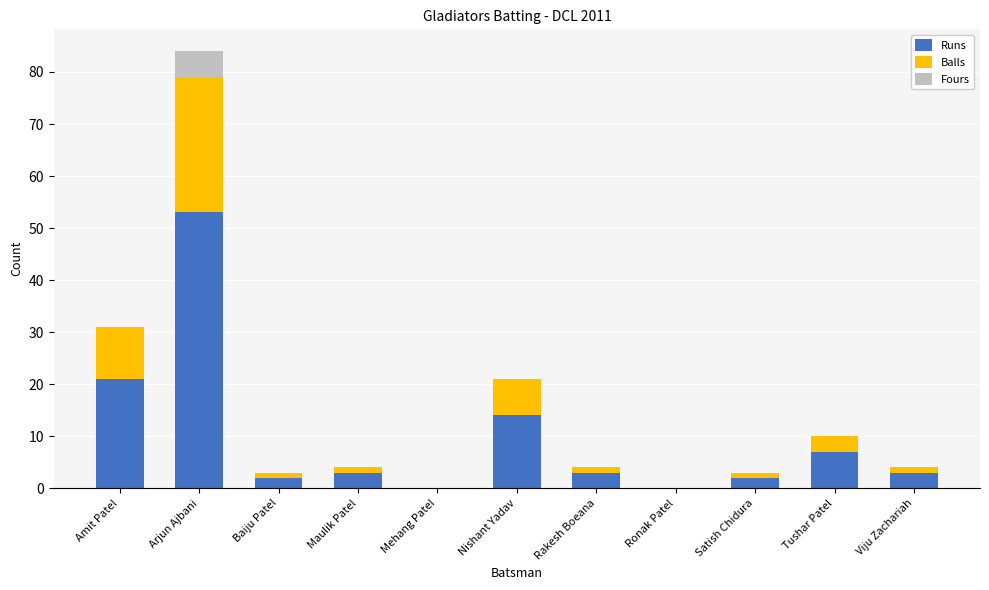

Does the chart contain stacked bars?

Yes